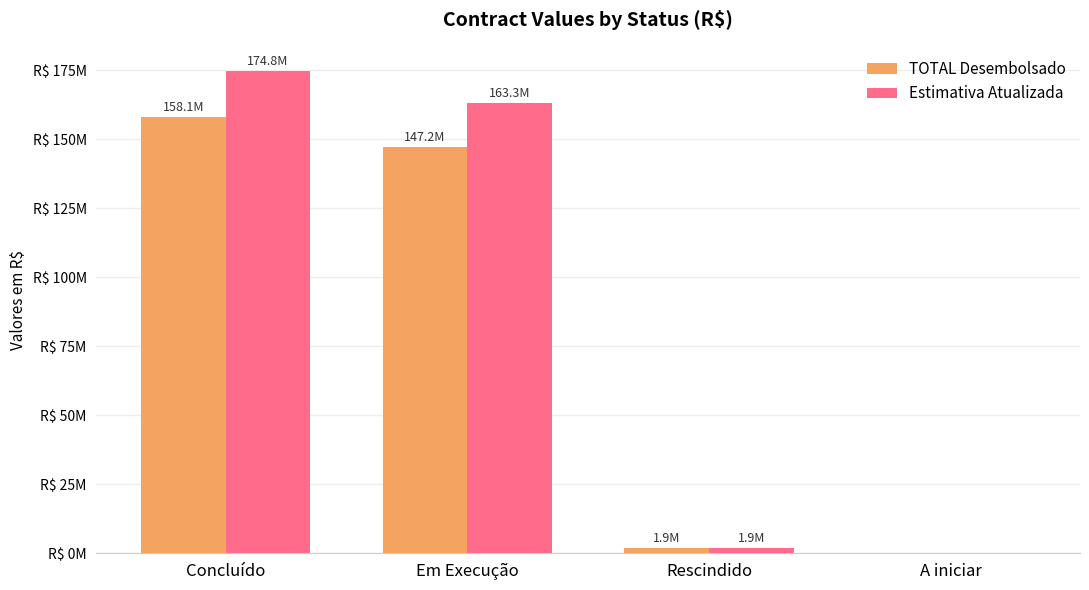

What is the total value across all series at Concluído?

332926691.1